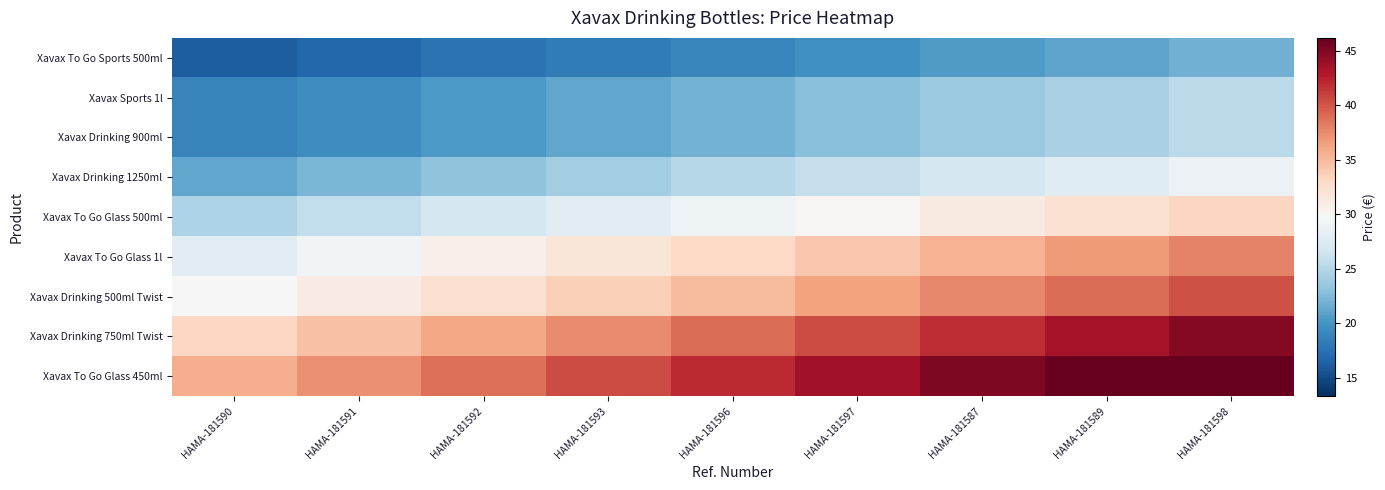

Reading left to right, extract all data points from this chart.

Xavax To Go Sports 500ml: HAMA-181590=16.1	HAMA-181591=16.9	HAMA-181592=17.6	HAMA-181593=18.3	HAMA-181596=19.0	HAMA-181597=19.7	HAMA-181587=20.4	HAMA-181589=21.1	HAMA-181598=21.8
Xavax Sports 1l: HAMA-181590=18.7	HAMA-181591=19.5	HAMA-181592=20.3	HAMA-181593=21.2	HAMA-181596=22.0	HAMA-181597=22.8	HAMA-181587=23.6	HAMA-181589=24.5	HAMA-181598=25.3
Xavax Drinking 900ml: HAMA-181590=18.7	HAMA-181591=19.5	HAMA-181592=20.3	HAMA-181593=21.2	HAMA-181596=22.0	HAMA-181597=22.8	HAMA-181587=23.6	HAMA-181589=24.5	HAMA-181598=25.3
Xavax Drinking 1250ml: HAMA-181590=21.2	HAMA-181591=22.2	HAMA-181592=23.1	HAMA-181593=24.1	HAMA-181596=25.0	HAMA-181597=25.9	HAMA-181587=26.9	HAMA-181589=27.8	HAMA-181598=28.7
Xavax To Go Glass 500ml: HAMA-181590=24.6	HAMA-181591=25.7	HAMA-181592=26.8	HAMA-181593=27.9	HAMA-181596=29.0	HAMA-181597=30.1	HAMA-181587=31.2	HAMA-181589=32.3	HAMA-181598=33.3
Xavax To Go Glass 1l: HAMA-181590=28.1	HAMA-181591=29.3	HAMA-181592=30.5	HAMA-181593=31.8	HAMA-181596=33.0	HAMA-181597=34.2	HAMA-181587=35.5	HAMA-181589=36.7	HAMA-181598=37.9
Xavax Drinking 500ml Twist: HAMA-181590=29.7	HAMA-181591=31.1	HAMA-181592=32.4	HAMA-181593=33.7	HAMA-181596=35.0	HAMA-181597=36.3	HAMA-181587=37.6	HAMA-181589=38.9	HAMA-181598=40.2
Xavax Drinking 750ml Twist: HAMA-181590=33.1	HAMA-181591=34.6	HAMA-181592=36.1	HAMA-181593=37.5	HAMA-181596=39.0	HAMA-181597=40.5	HAMA-181587=41.9	HAMA-181589=43.4	HAMA-181598=44.8
Xavax To Go Glass 450ml: HAMA-181590=35.7	HAMA-181591=37.3	HAMA-181592=38.8	HAMA-181593=40.4	HAMA-181596=42.0	HAMA-181597=43.6	HAMA-181587=45.1	HAMA-181589=46.7	HAMA-181598=48.3